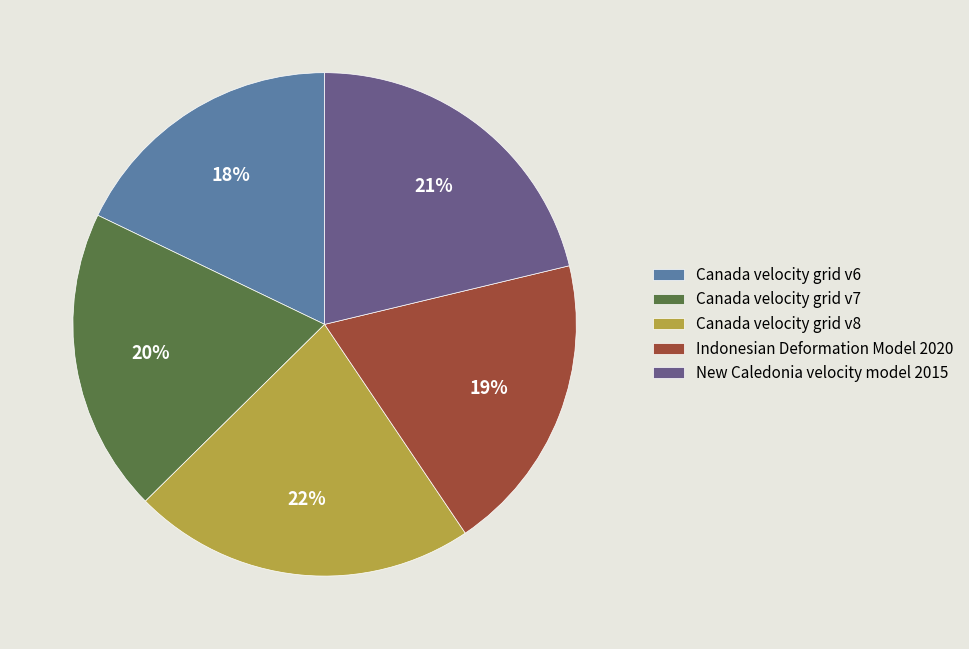

Between Indonesian Deformation Model 2020 and Canada velocity grid v6, which is larger?

Indonesian Deformation Model 2020